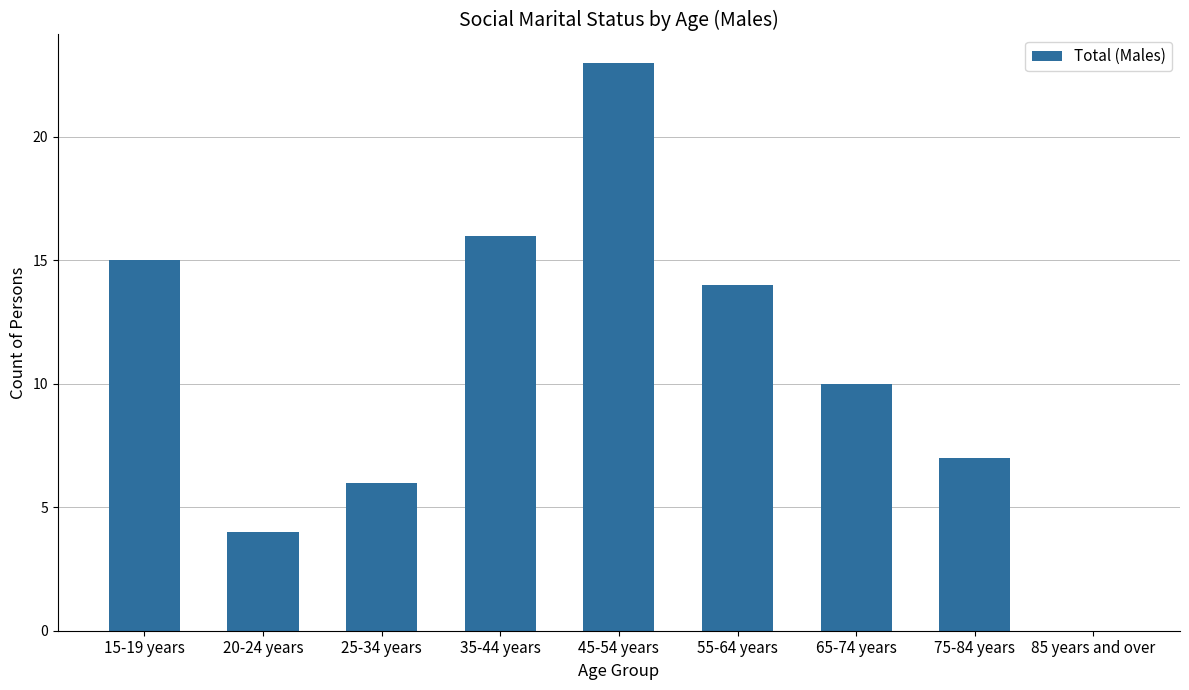

The value at 85 years and over is 16. True or false?

False